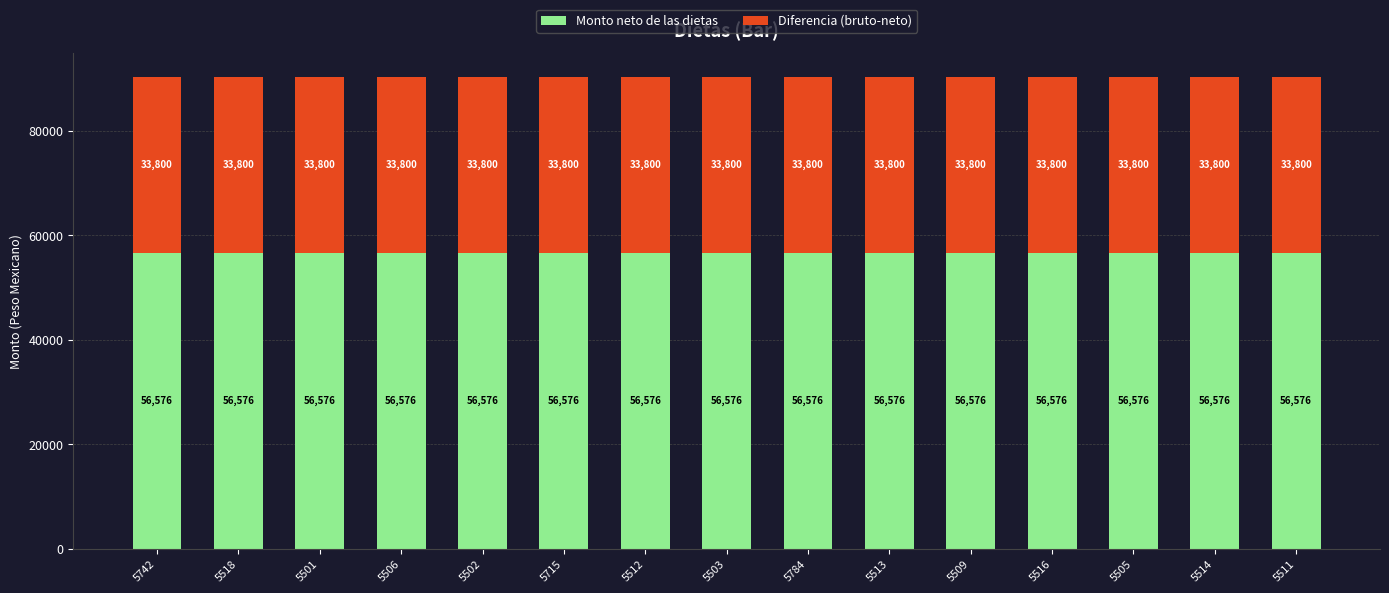

True or false: Monto neto de las dietas has a value of 56576.3 at 5784.

True